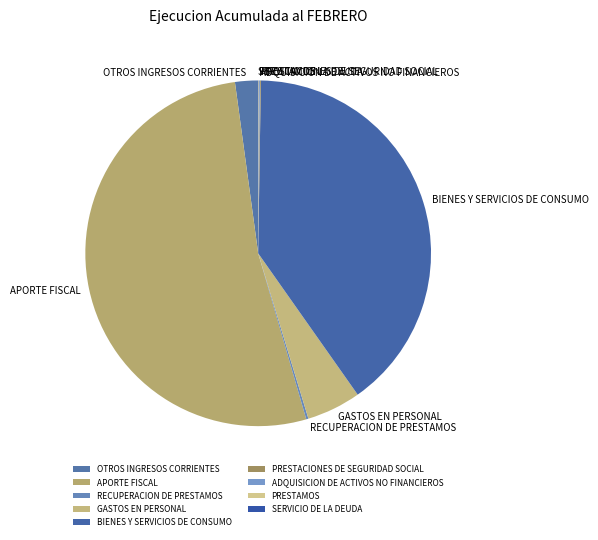

Which slice is the largest?

APORTE FISCAL